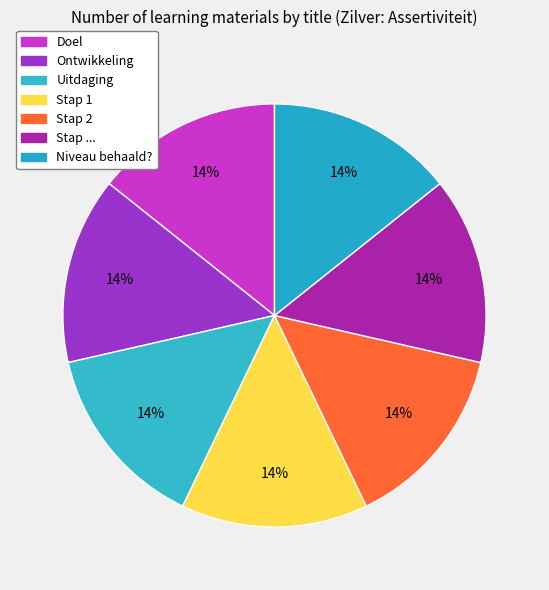

Rank the categories by value from lowest to highest.

Doel, Ontwikkeling, Uitdaging, Stap 1, Stap 2, Stap ..., Niveau behaald?